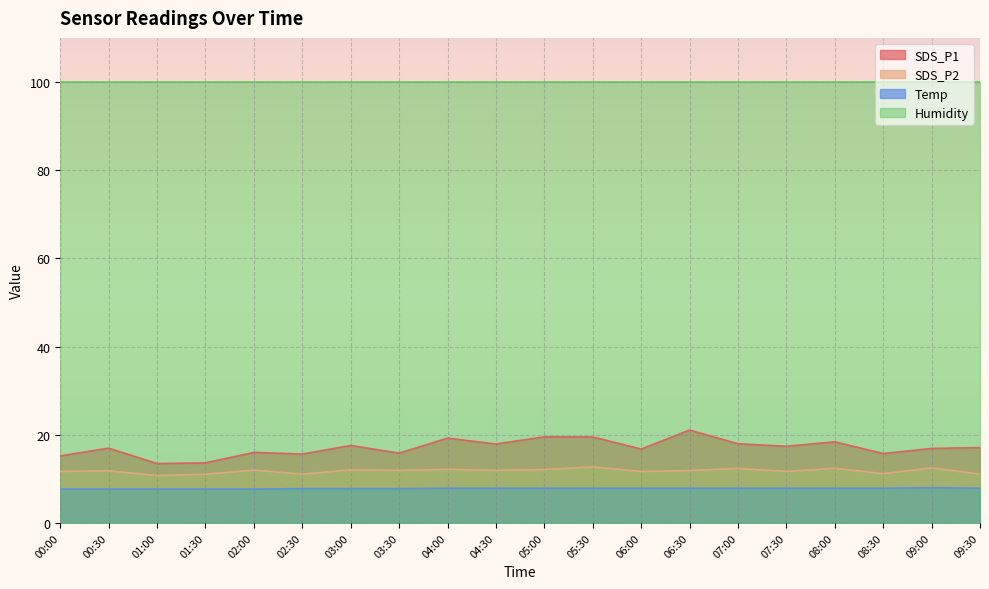

What is the sum of the SDS_P2 values at 01:00 and 04:30?

22.7